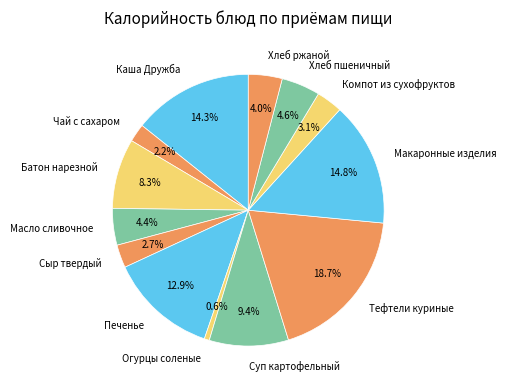

Does Суп картофельный represent more than half of the total?

No